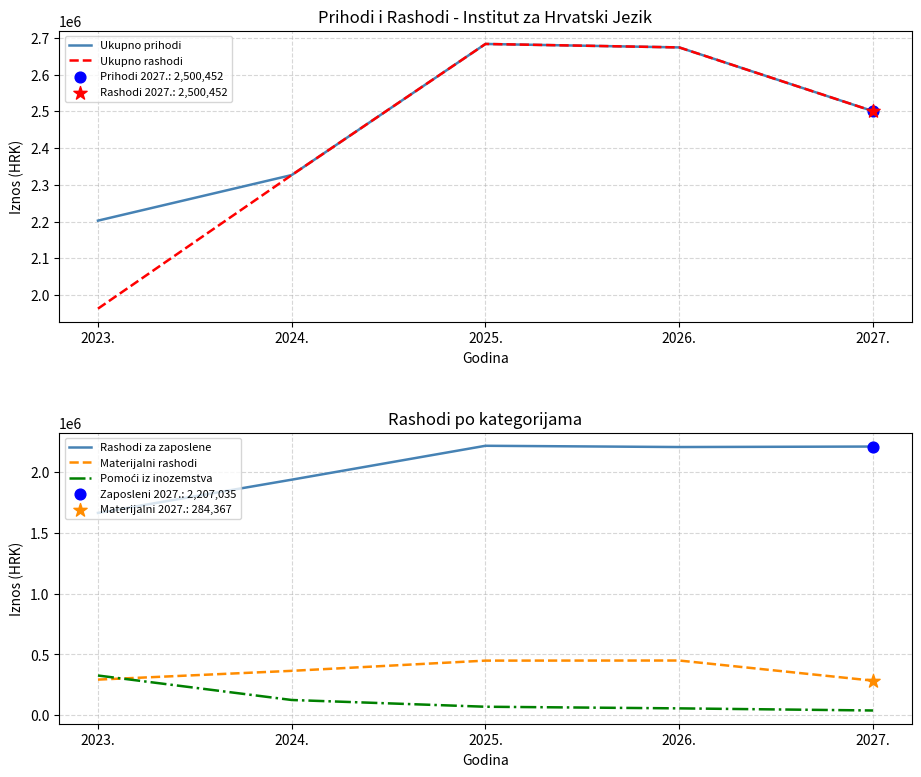

At which category is the sum across all series the highest?

2025.